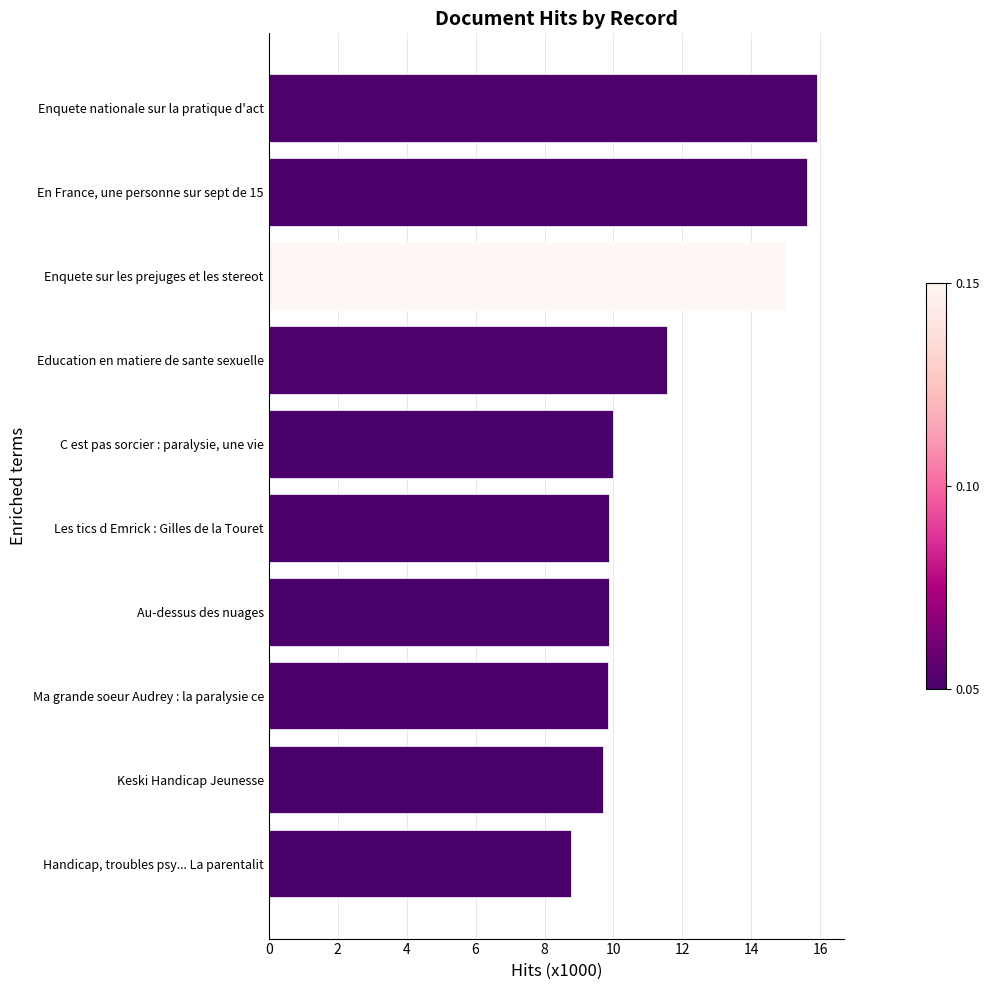

Does the chart contain stacked bars?

No